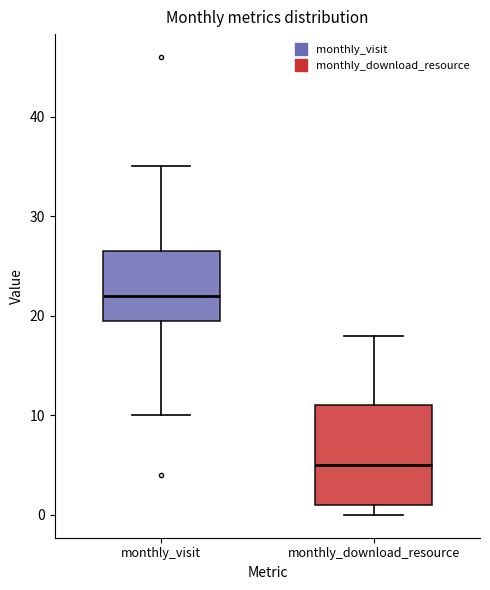

Reading left to right, read every box against the y-axis: the position of its median line, the range the box covers, and the ends of its whiskers. The values are not printed on the chart, so give them approximately, as read against the axis.

monthly_visit: median 22, box 20 to 27, whiskers 10 to 35
monthly_download_resource: median 5, box 1 to 11, whiskers 0 to 18